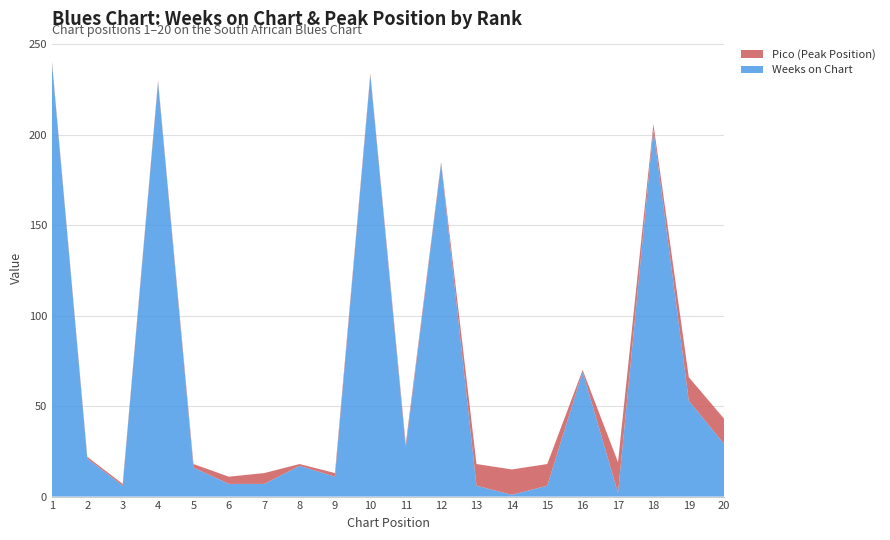

Reading left to right, extract all data points from this chart.

Weeks on Chart: 240	21	6	229	16	7	7	17	11	233	27	184	6	1	6	69	2	203	53	29
Pico: 1	1	1	1	2	4	6	1	2	1	2	1	12	14	12	1	17	3	13	14